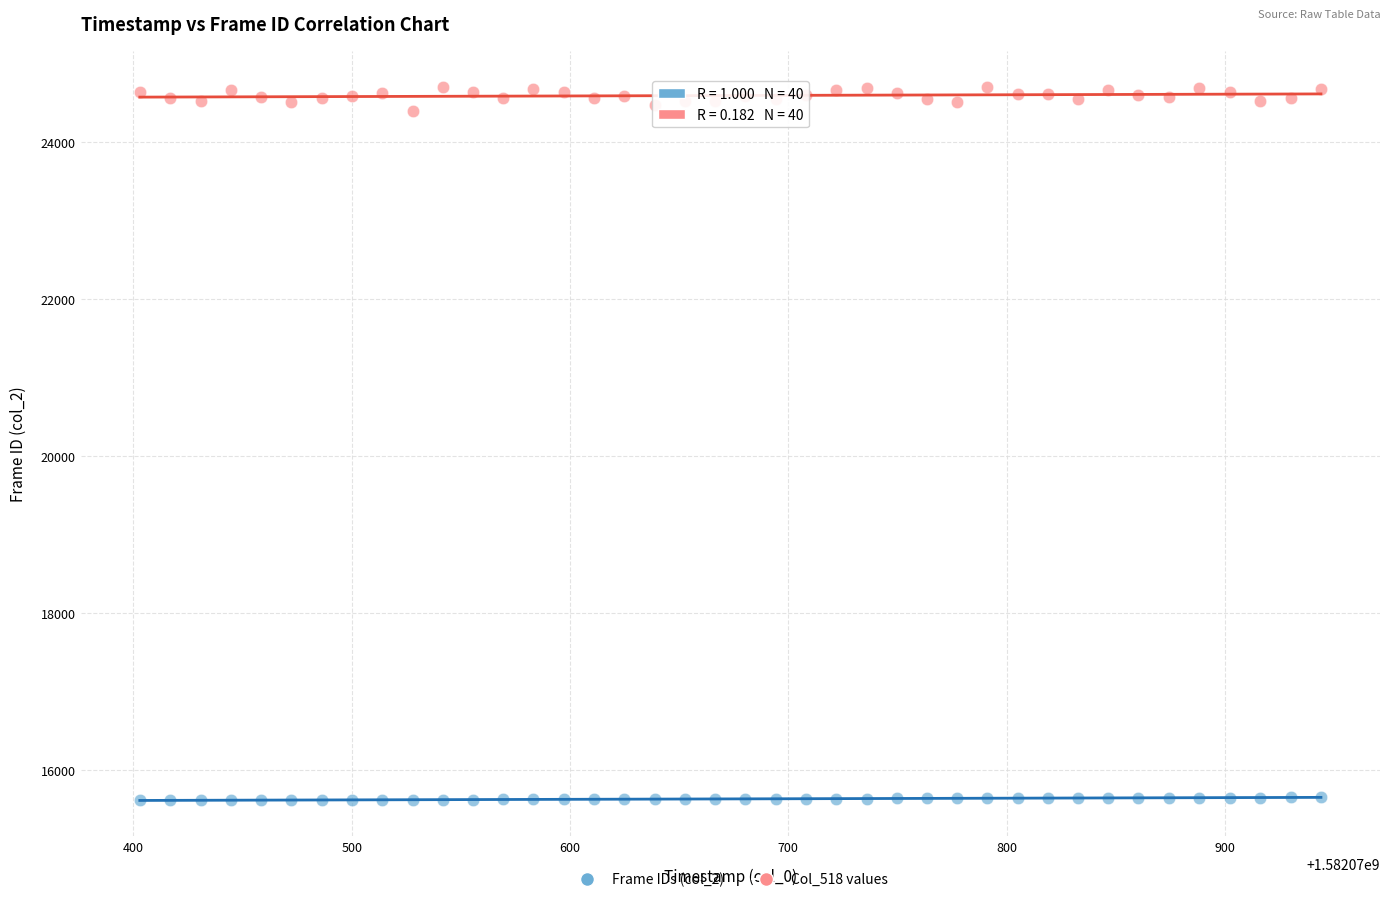

What are all the series names shown in the legend?

Frame IDs (col_2), Col_518 values